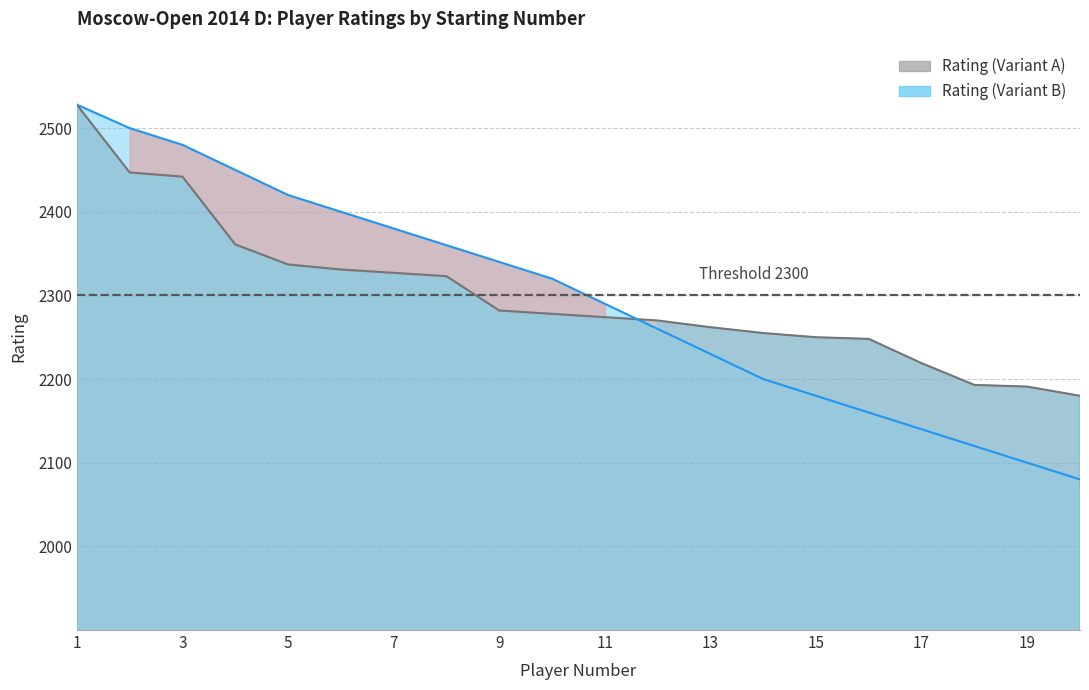

Where do Rating (Variant B) and Rating (Variant A) first cross each other?

11 and 12